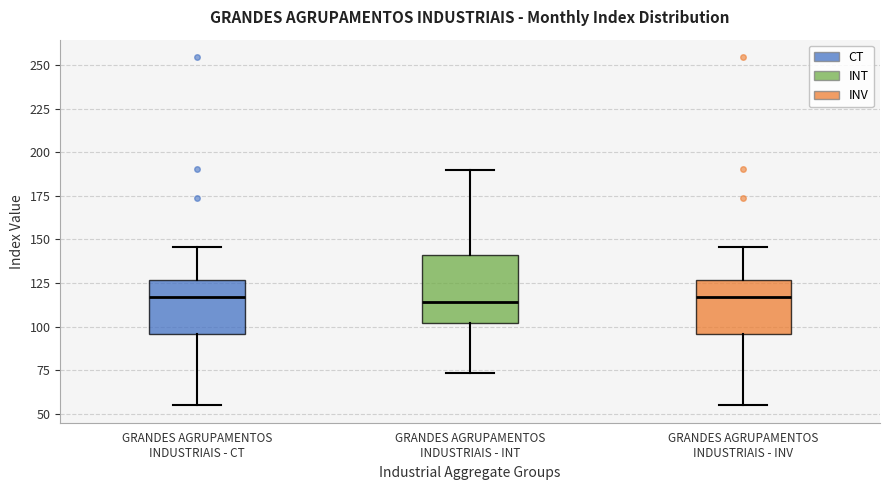

Comparing the boxes themselves (not the whiskers), which one is the tallest?

GRANDES AGRUPAMENTOS INDUSTRIAIS - INT